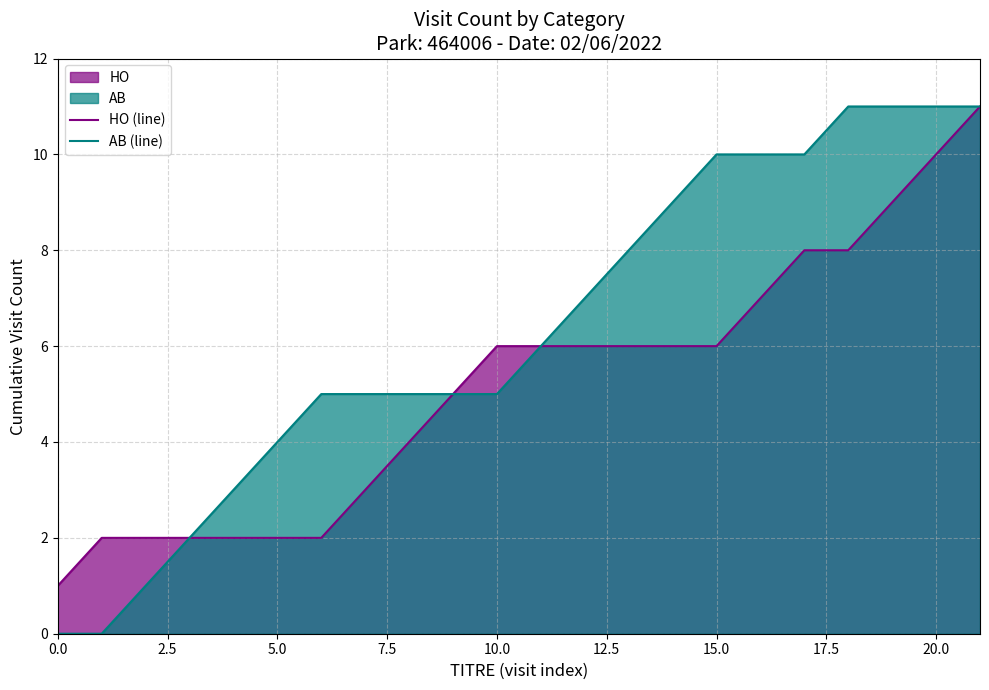

What position from the left is 16?

17